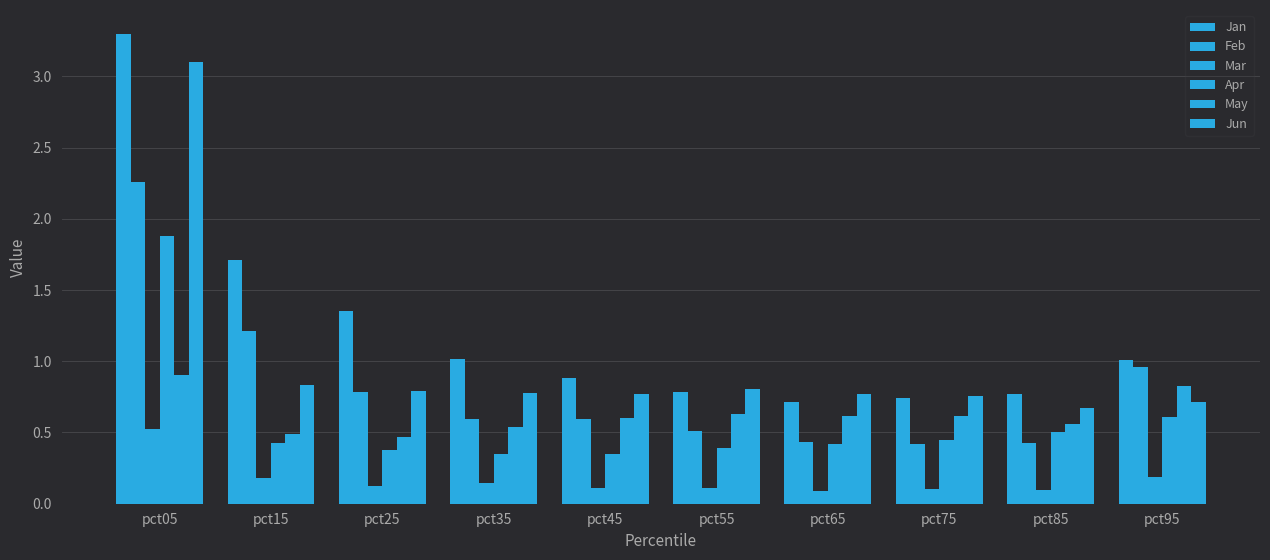

Count the Apr values in the range 0 to 1.

9